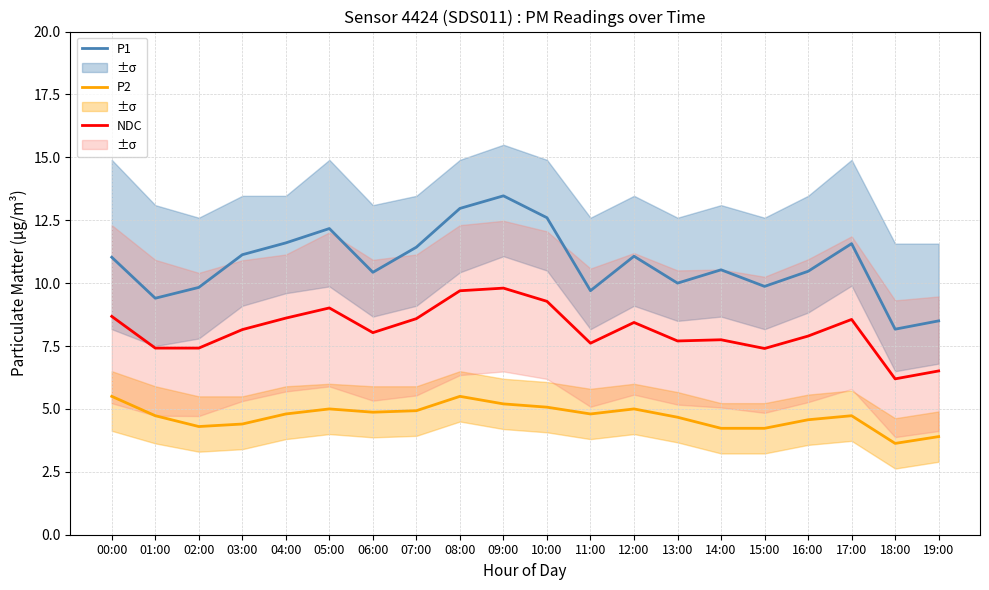

Which category has the highest value across all series?

09:00